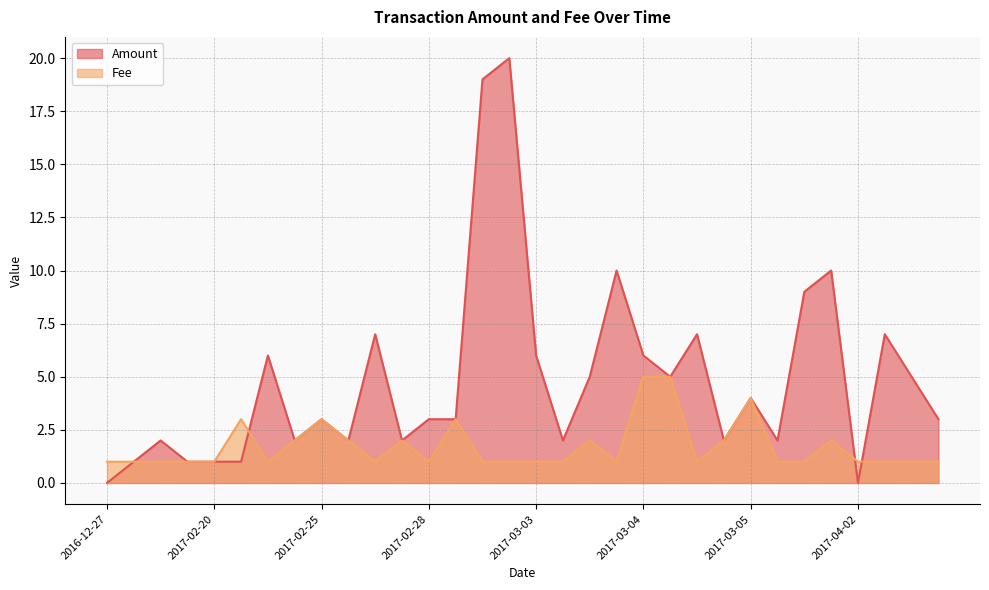

Is the value of Amount at 2017-03-06 greater than the value of Fee at 2017-02-25?

Yes